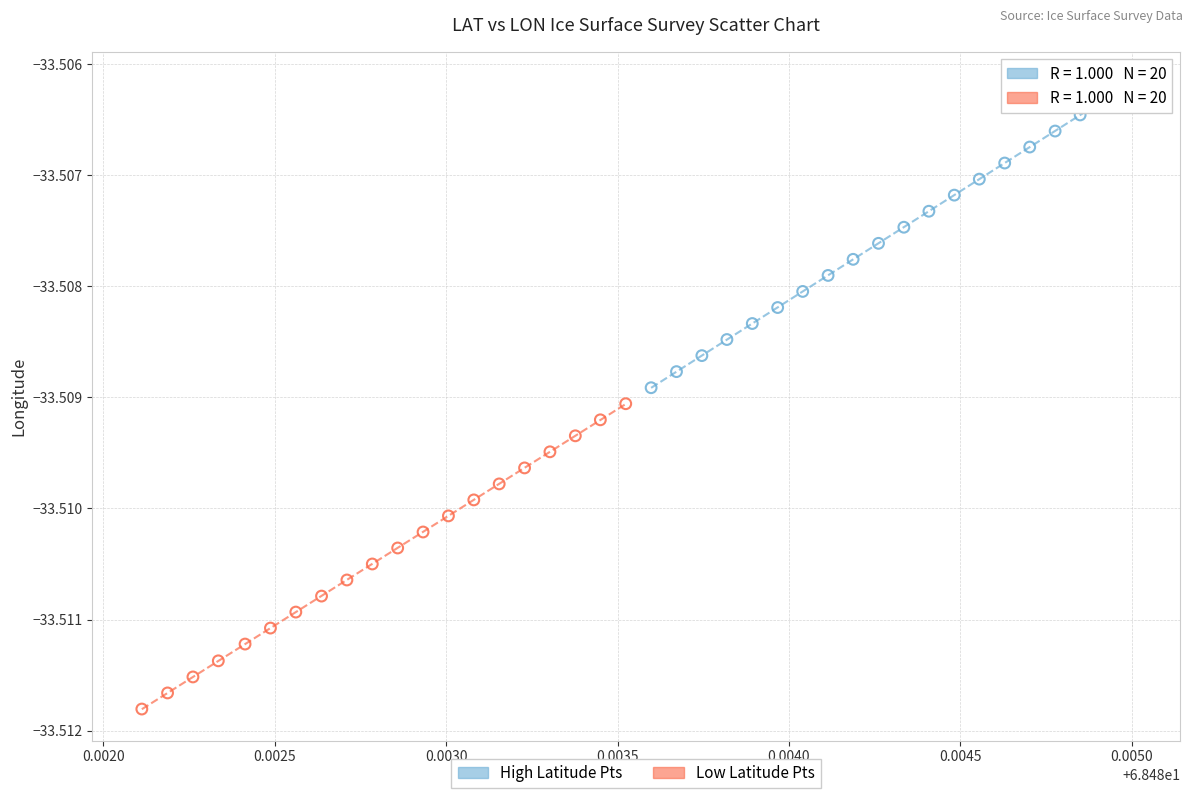

Which series reaches the minimum Y coordinate?

Low Latitude Pts